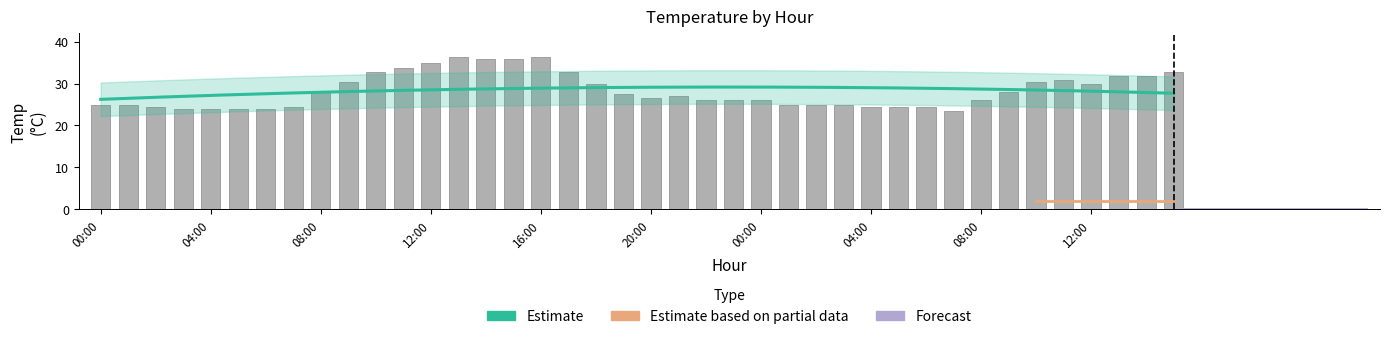

Which label corresponds to the largest value in the chart?

13:00